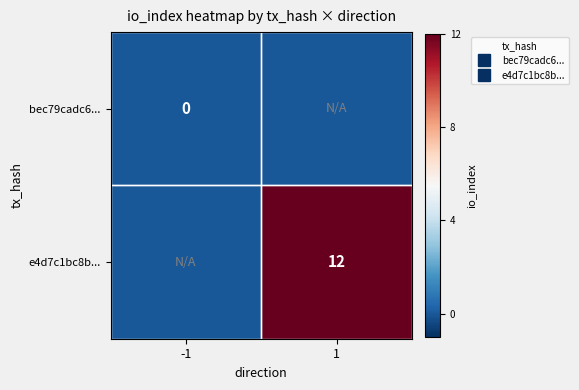

The e4d7c1bc8b... series shows -6 at -1. True or false?

False